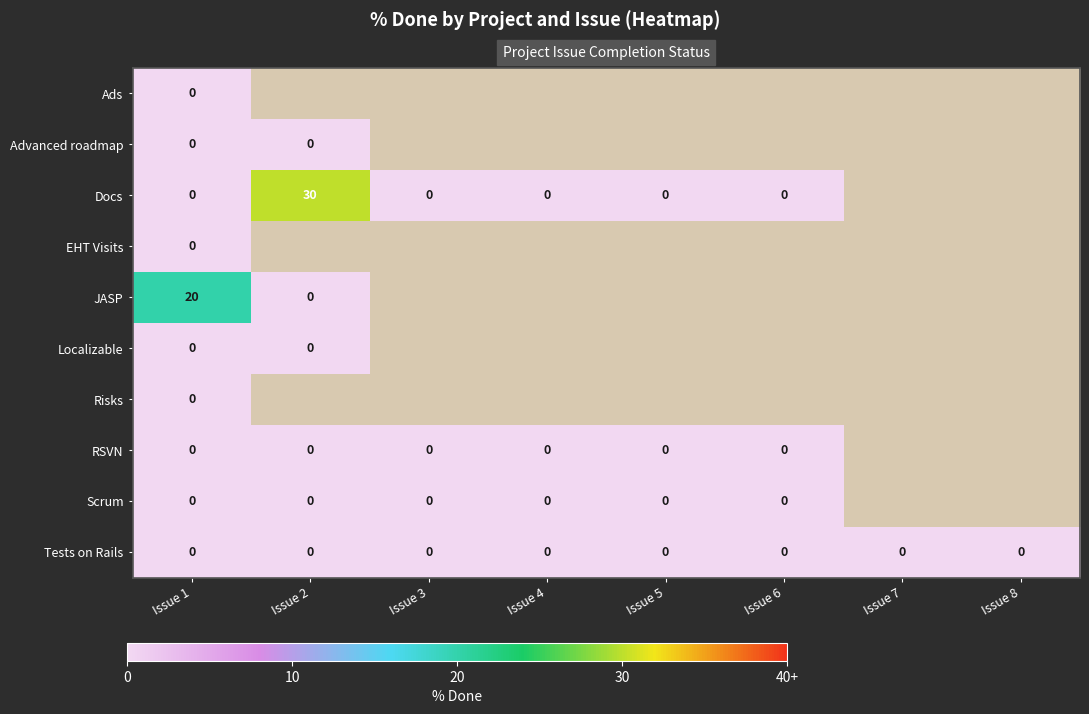

At how many categories does at least one series exceed 15?

2